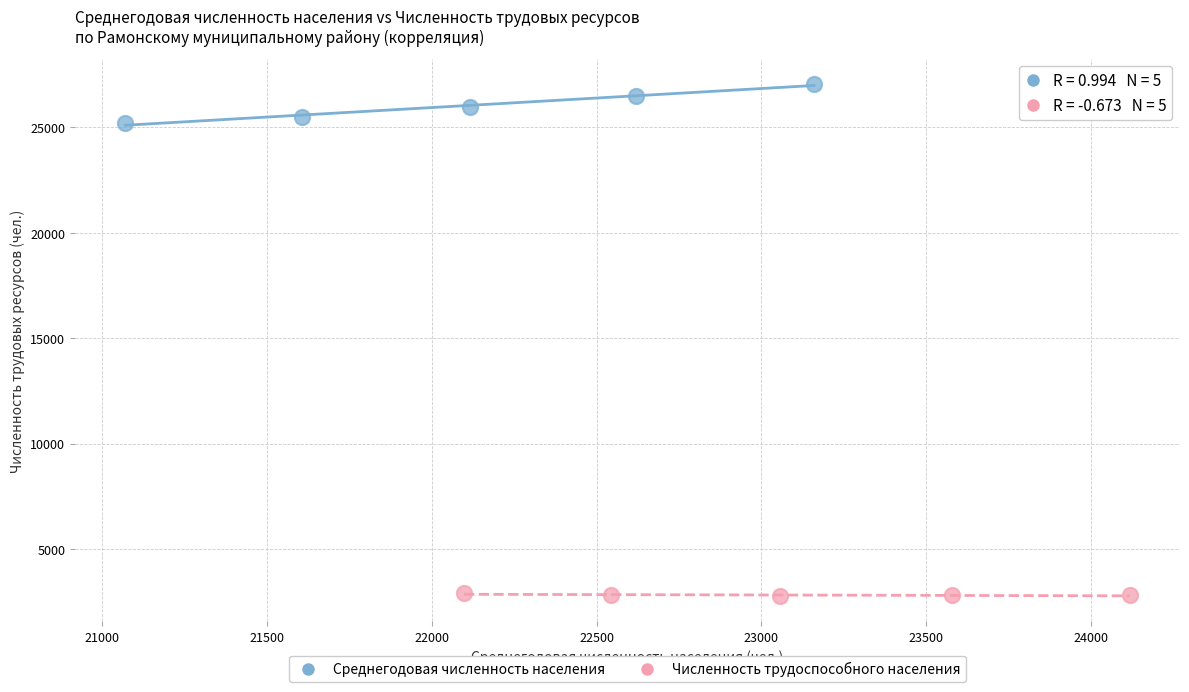

Which series reaches the minimum Y coordinate?

Численность трудоспособного населения